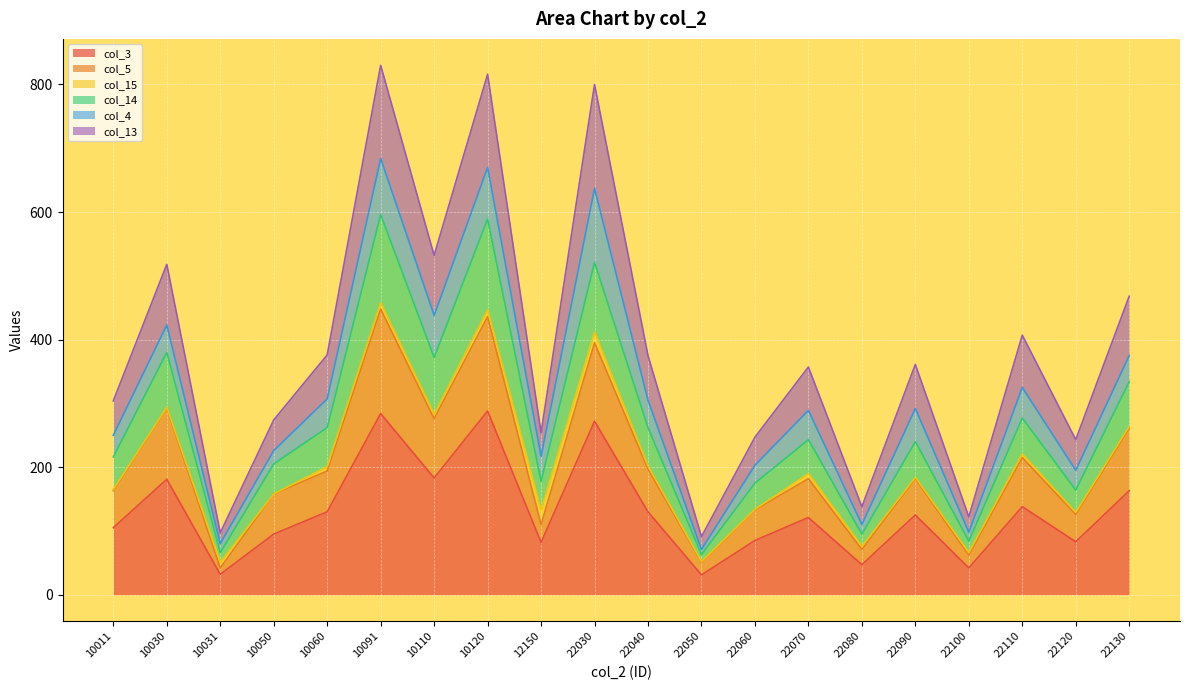

The col_3 series shows 105 at 10011. True or false?

True